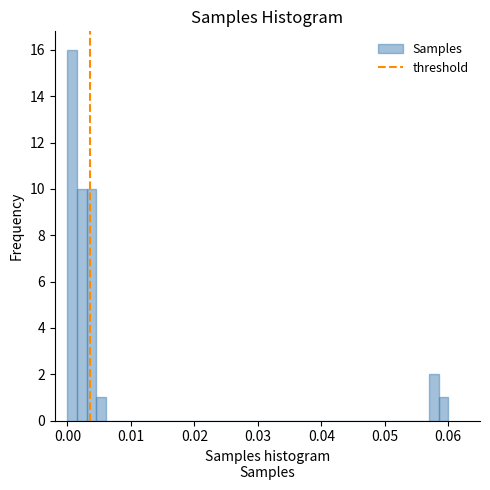

Read against the x-axis, roughly where is the centre of the tallest bar?

0.001